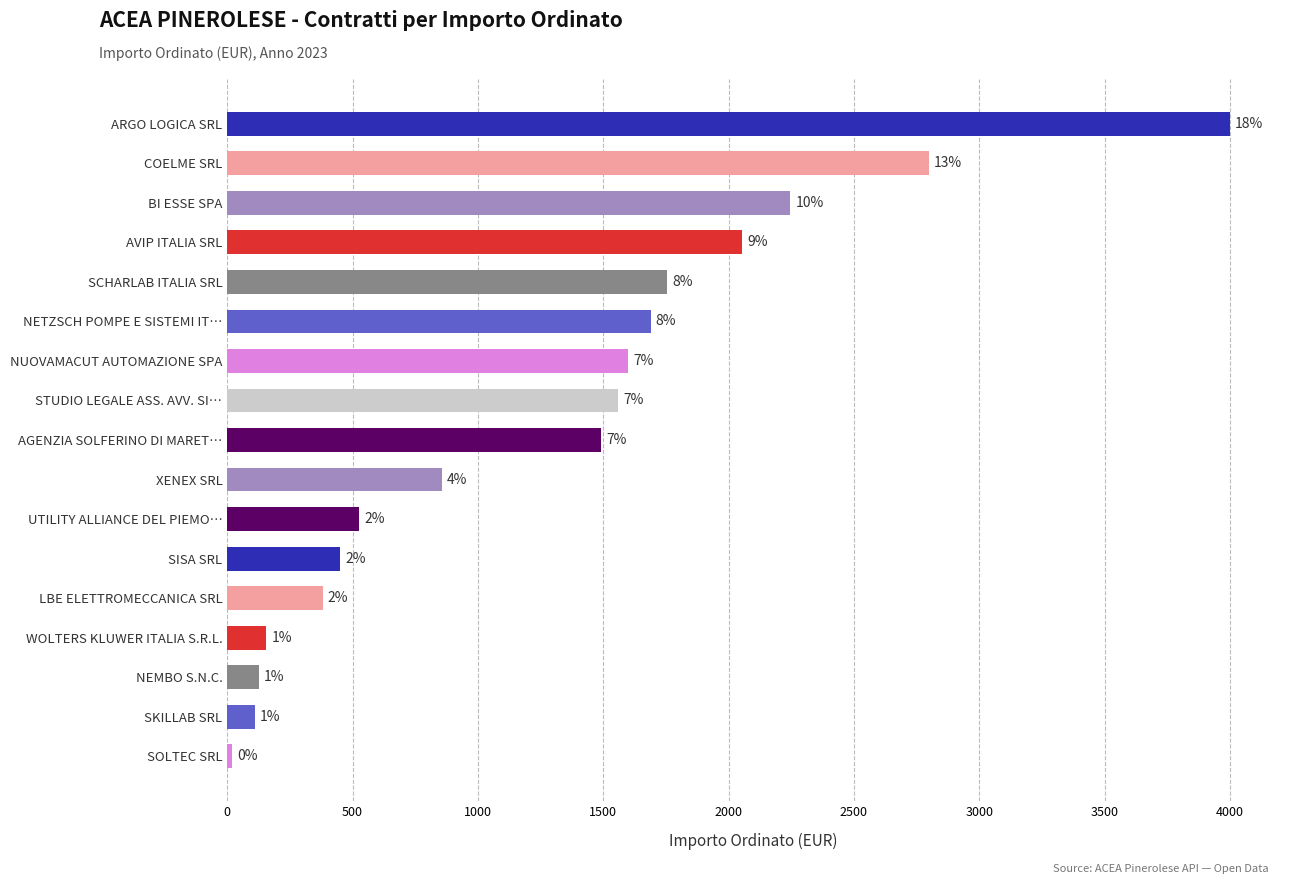

Are the bars horizontal?

Yes